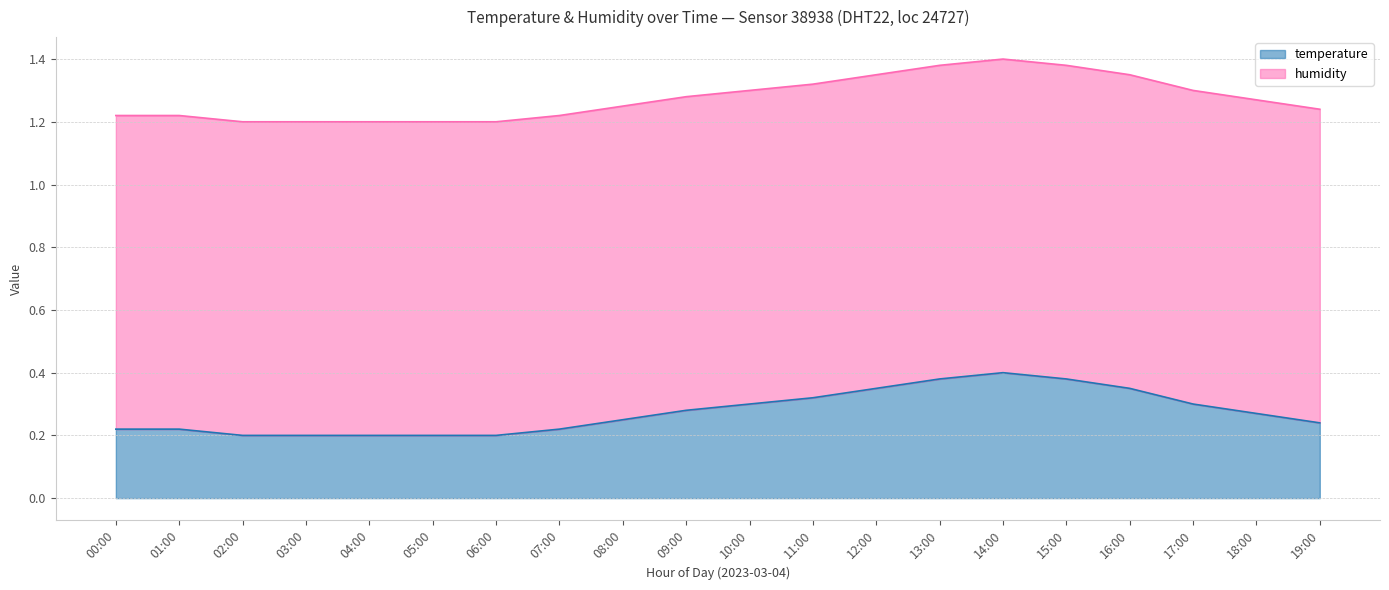

What is the difference between the second highest and second lowest values?

0.2